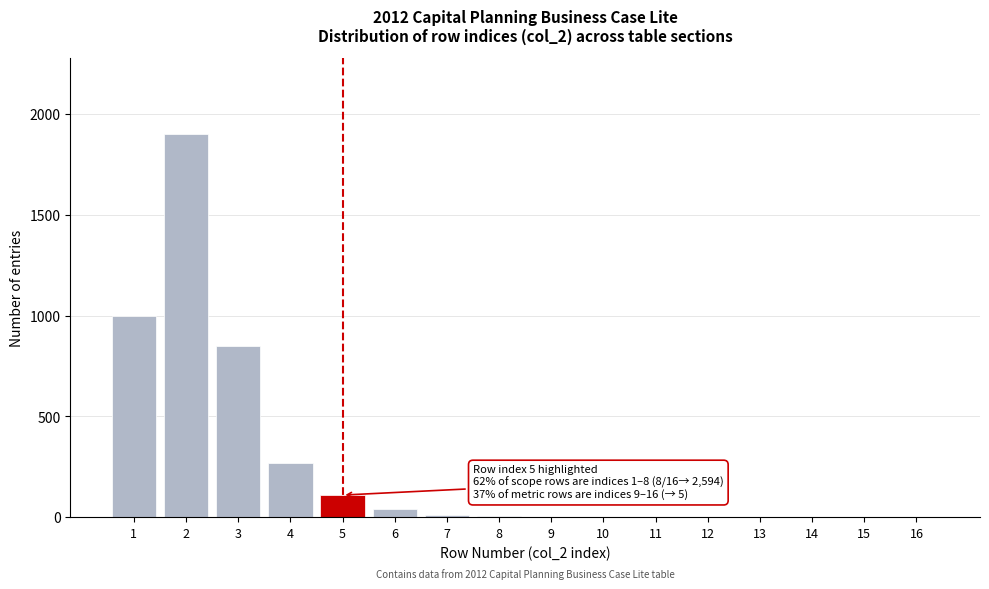

The value at 3 is 294. True or false?

False